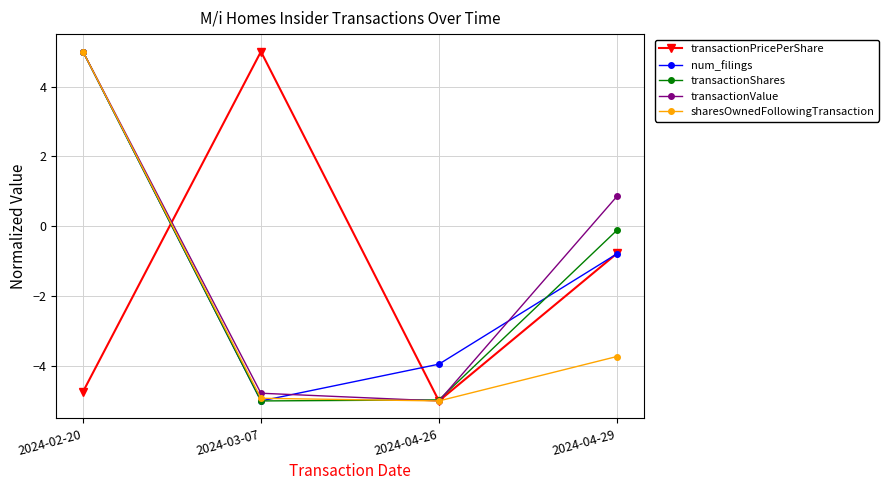

What is the maximum value shown in the chart?

5.0